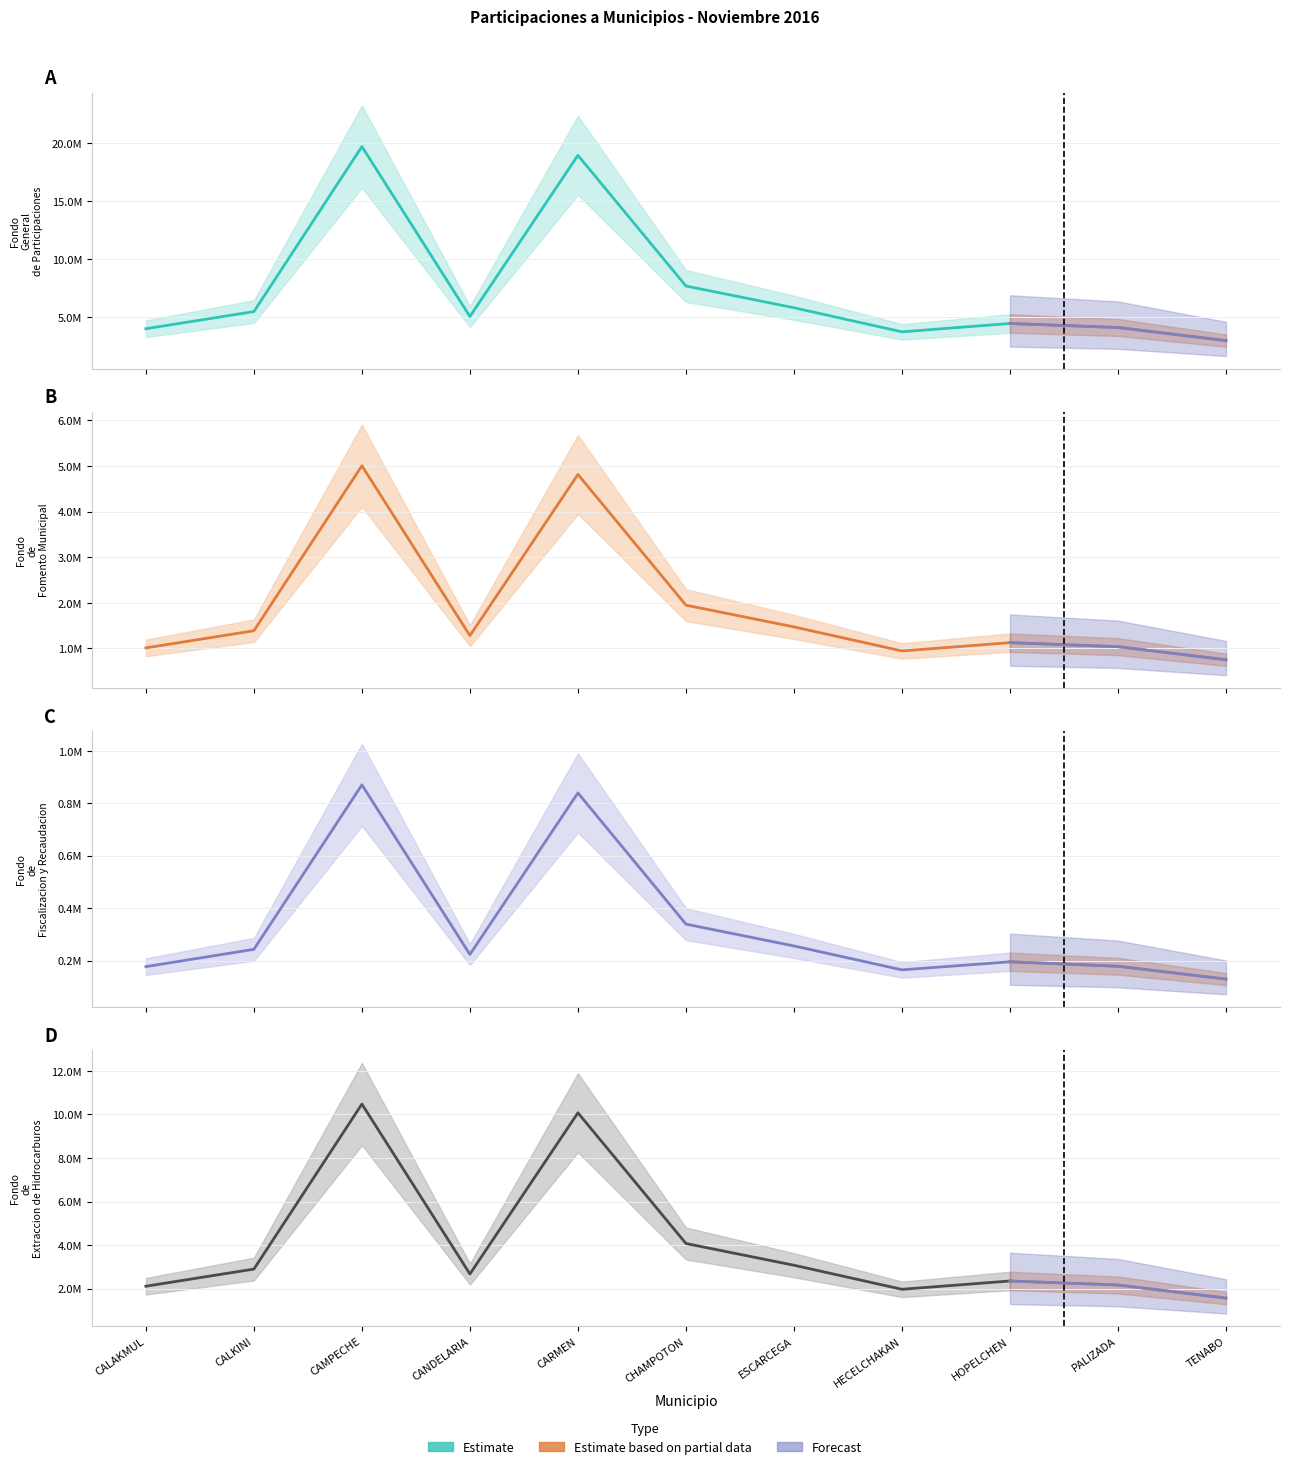

What is the sum of all Fondo de Extraccion de Hidrocarburos values?

43467776